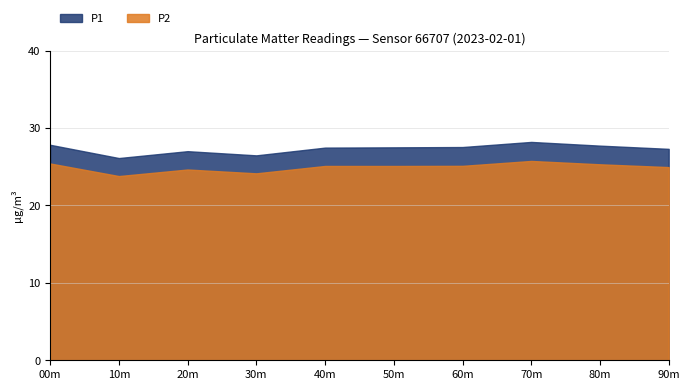

Which series has the largest range (max minus min)?

P1